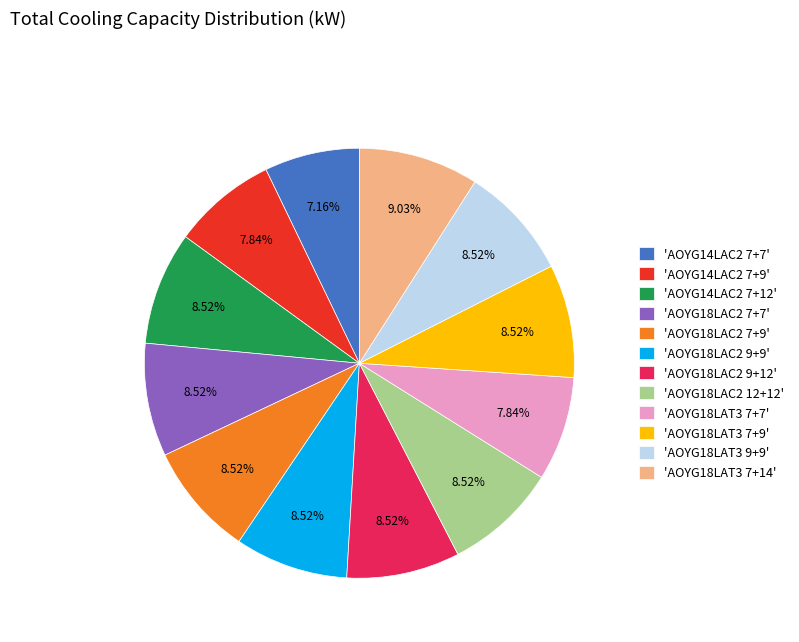

Between 'AOYG18LAT3 7+14' and 'AOYG14LAC2 7+9', which is larger?

'AOYG18LAT3 7+14'